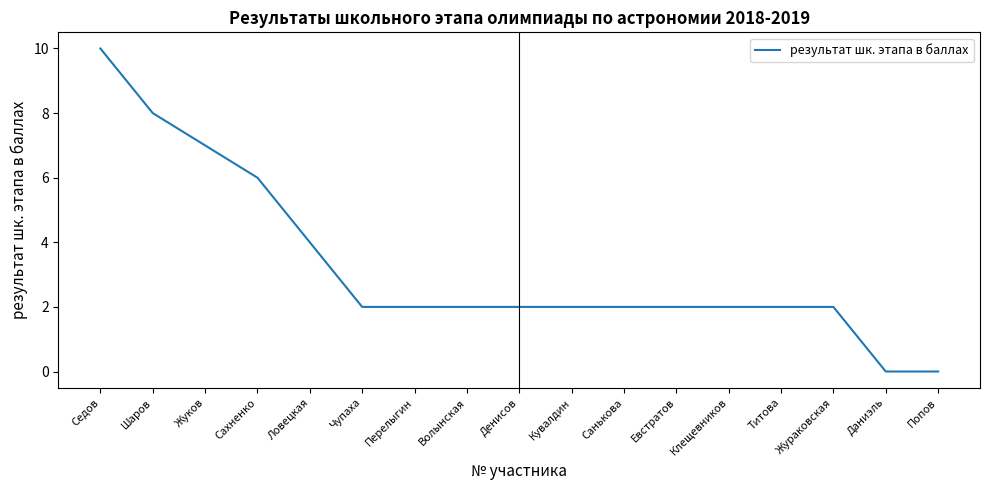

What is the difference between the values at Сахненко and Денисов?

4